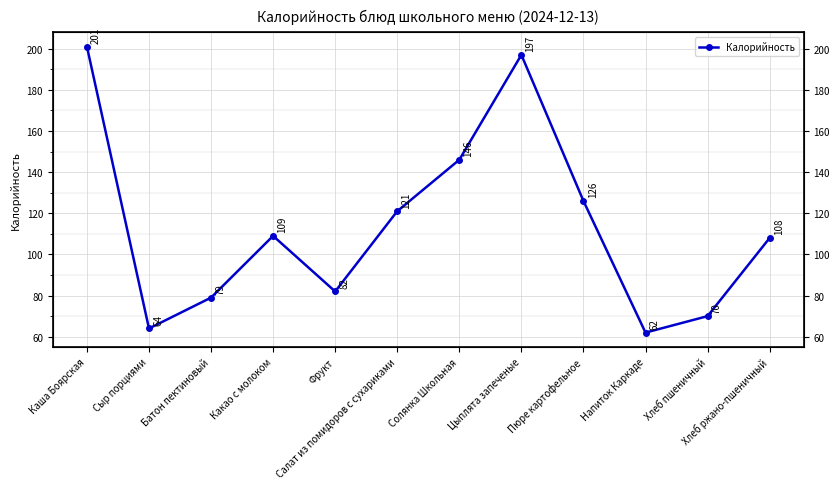

Read the value at Фрукт, to the nearest 5.

80